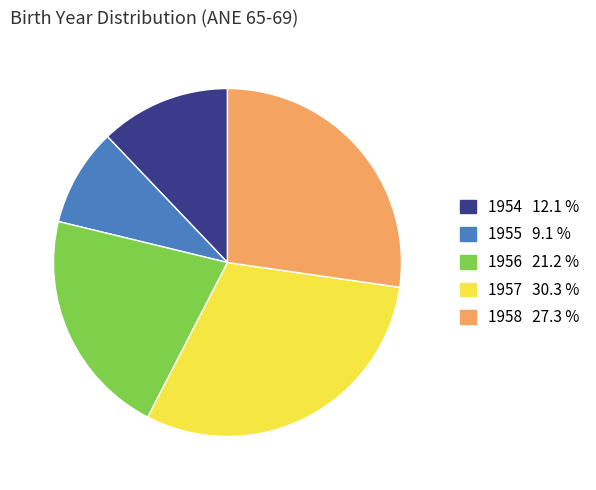

Approximately how many times larger is the value at 1957 compared to 1958?

1.1